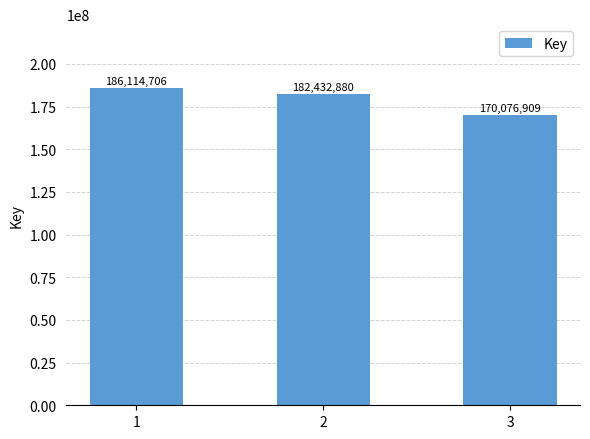

How many distinct data groups are displayed?

1